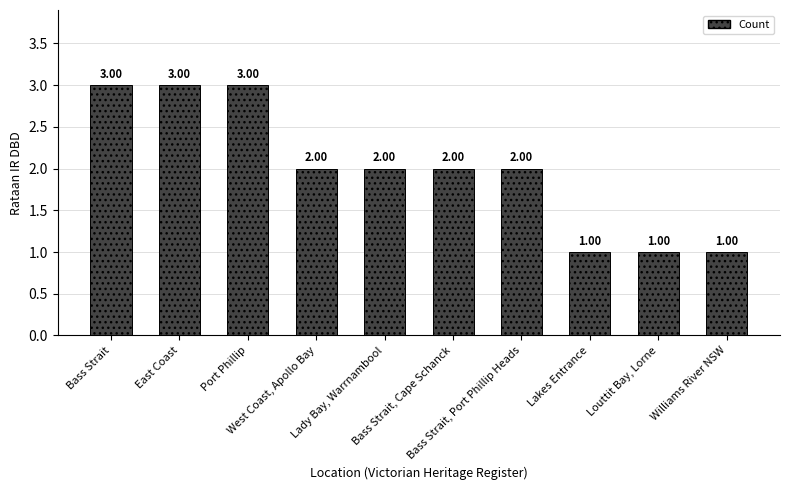

Which has a higher value, Bass Strait or Louttit Bay, Lorne?

Bass Strait